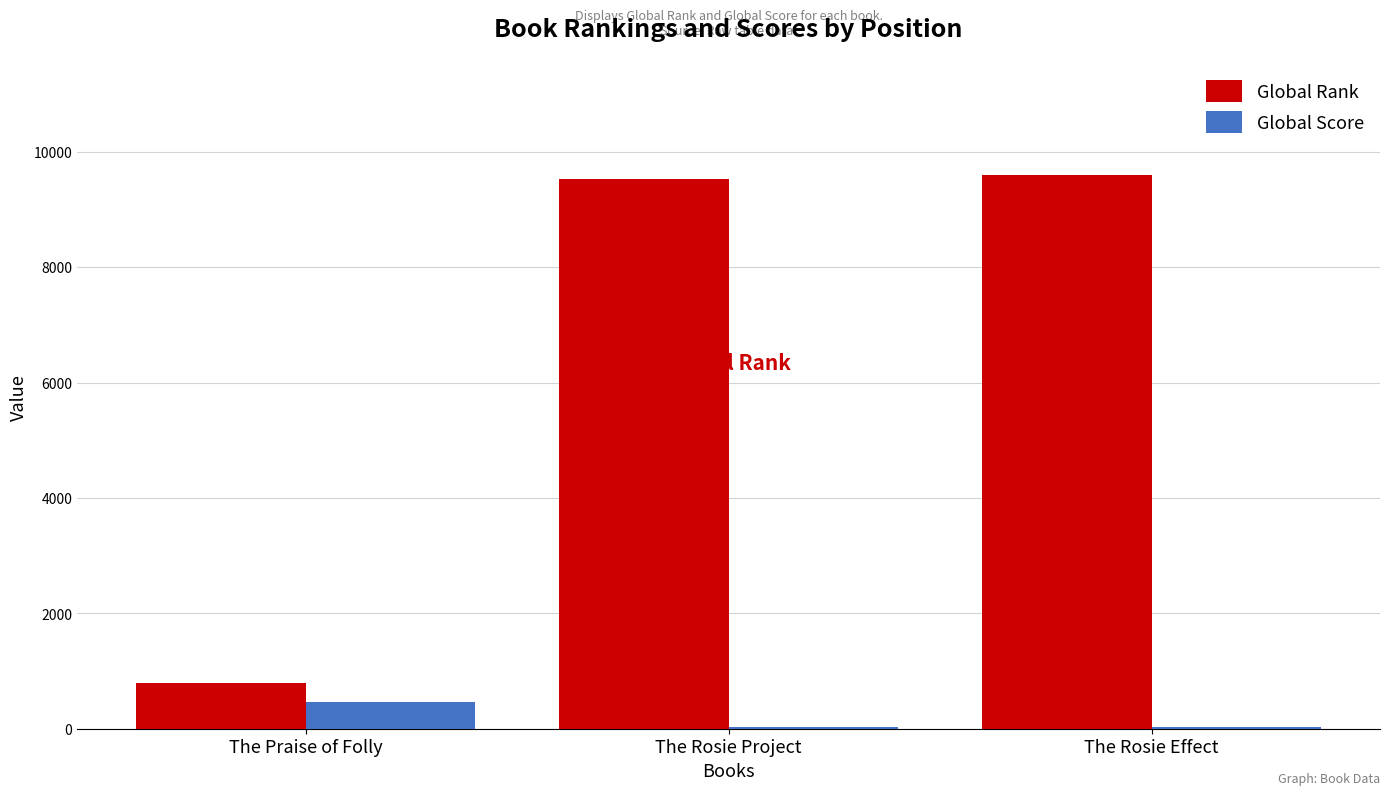

Between The Praise of Folly and The Rosie Effect, which series saw the biggest shift?

Global Rank